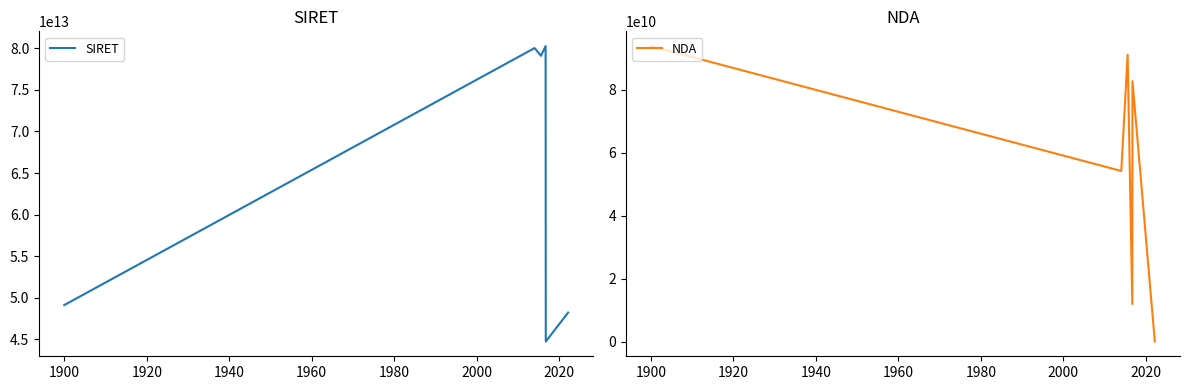

At 1980, list the series in order from smallest to largest.

NDA, SIRET